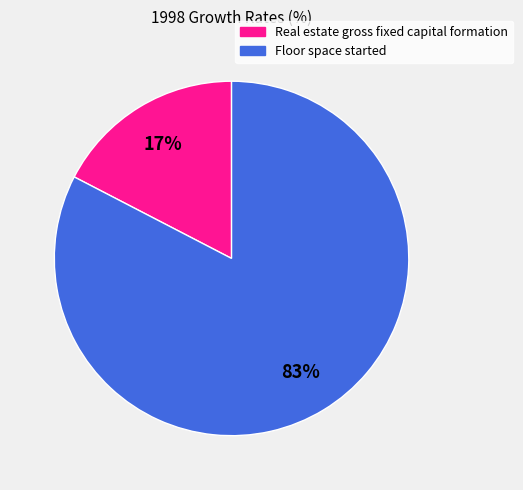

Which has a higher value, Real estate gross fixed capital formation or Floor space started?

Floor space started